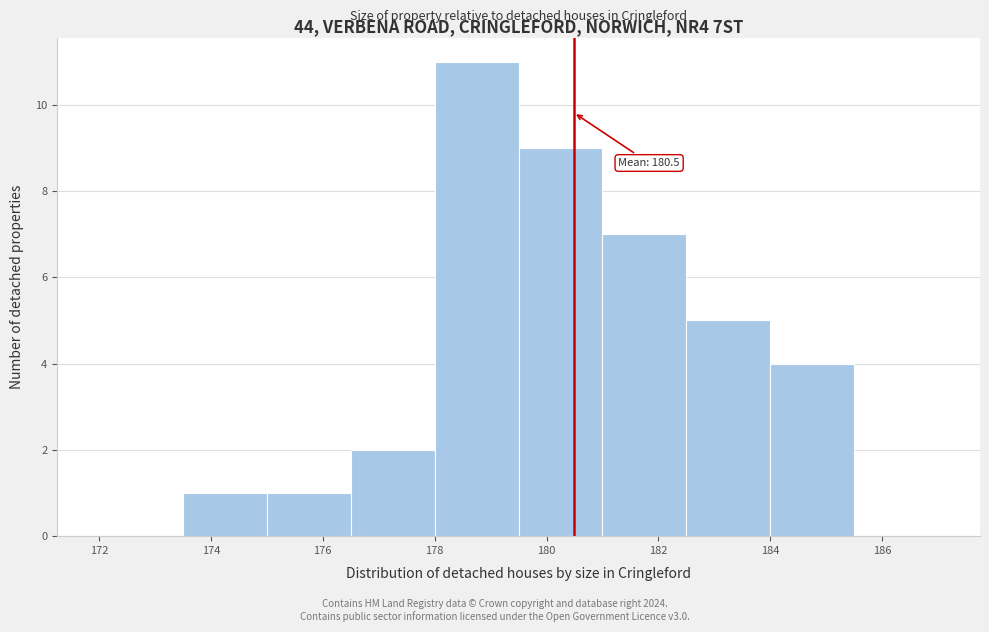

Over which range of the x-axis is the bar tallest?

178.0 to 179.5